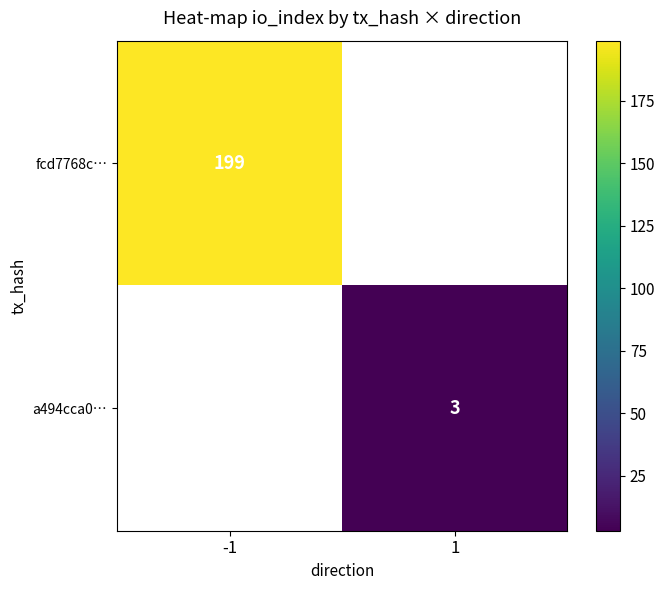

How many distinct data groups are displayed?

2